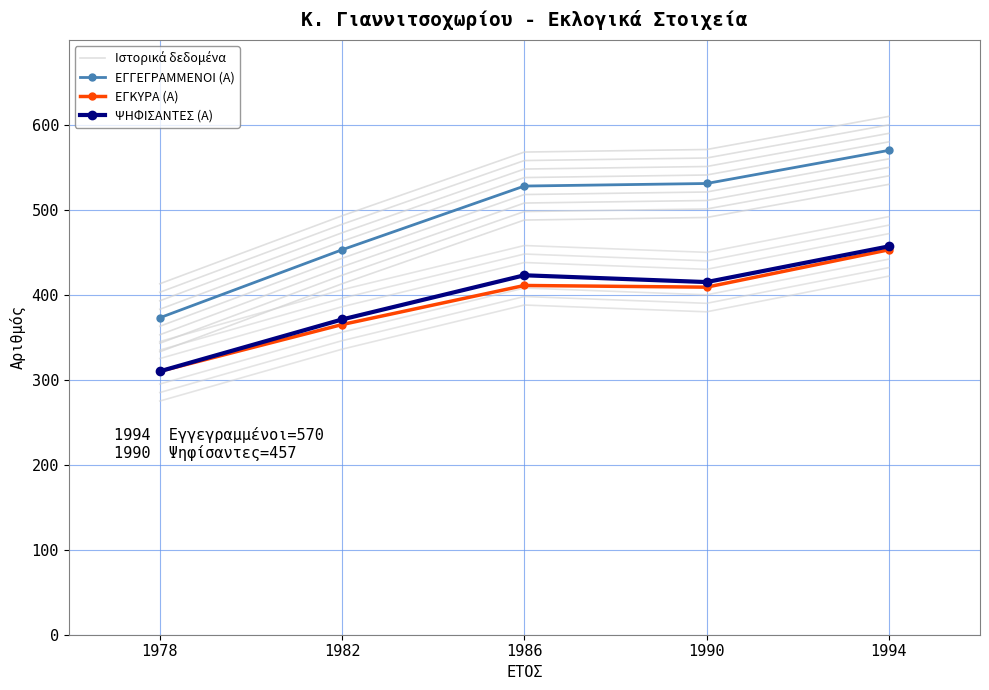

Which has a higher value, 1978 or 1994?

1994